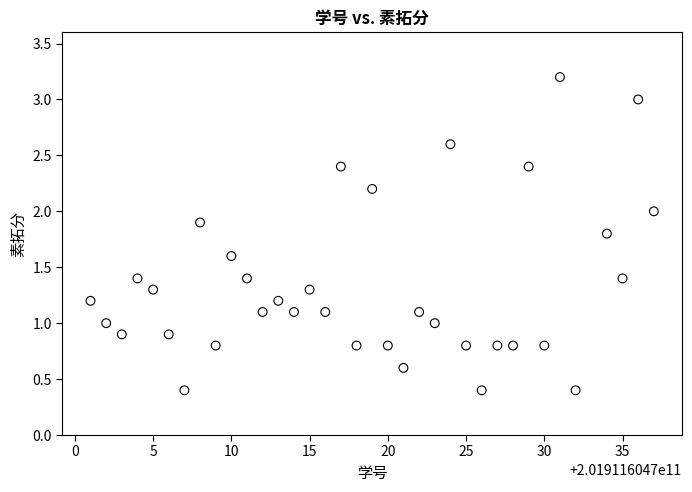

What is the range of X values (max minus min)?

36.0